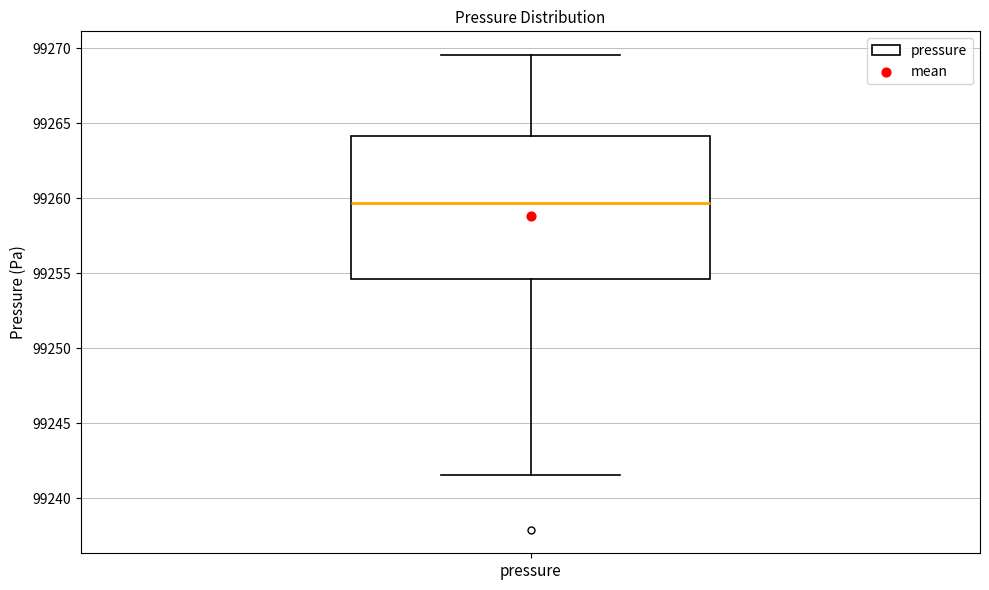

Read this box plot against the y-axis: the position of the median line, the range covered by the box, and the ends of both whiskers. The values are not printed on the chart, so give them approximately, as read against the axis.

median 99259.5, box 99254.5 to 99264.0, whiskers 99241.5 to 99269.5